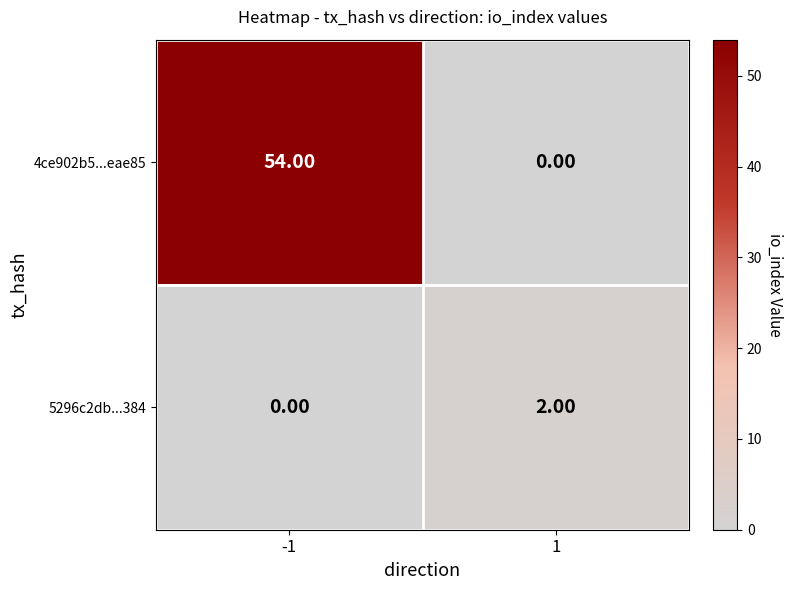

What is the difference between the 4ce902b5...eae85 values at -1 and 1?

54